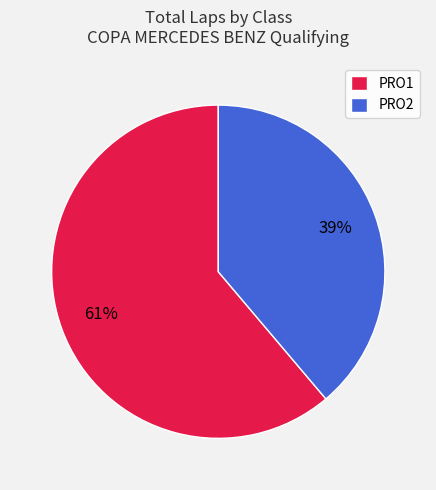

To the nearest percent, what portion does PRO2 represent?

39%